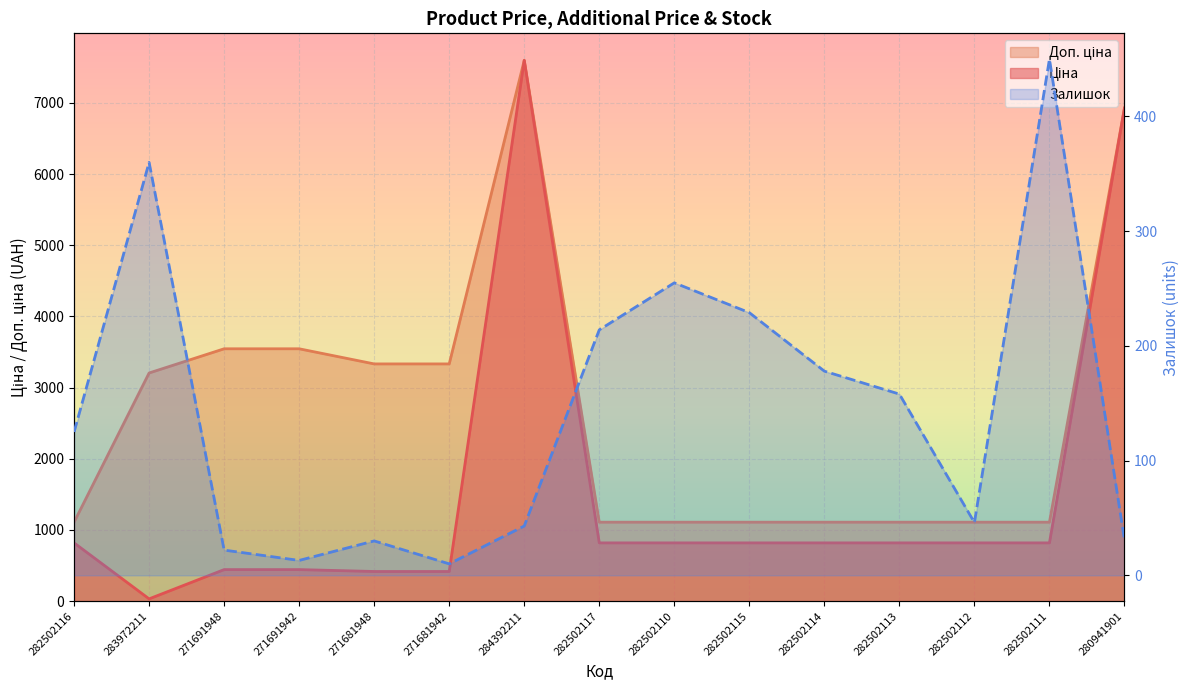

Is the value of Ціна at 282502111 greater than the value of Залишок at 282502115?

Yes